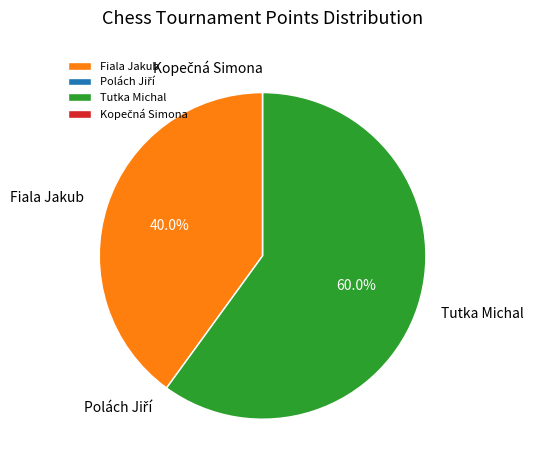

Which slice is the largest?

Tutka Michal